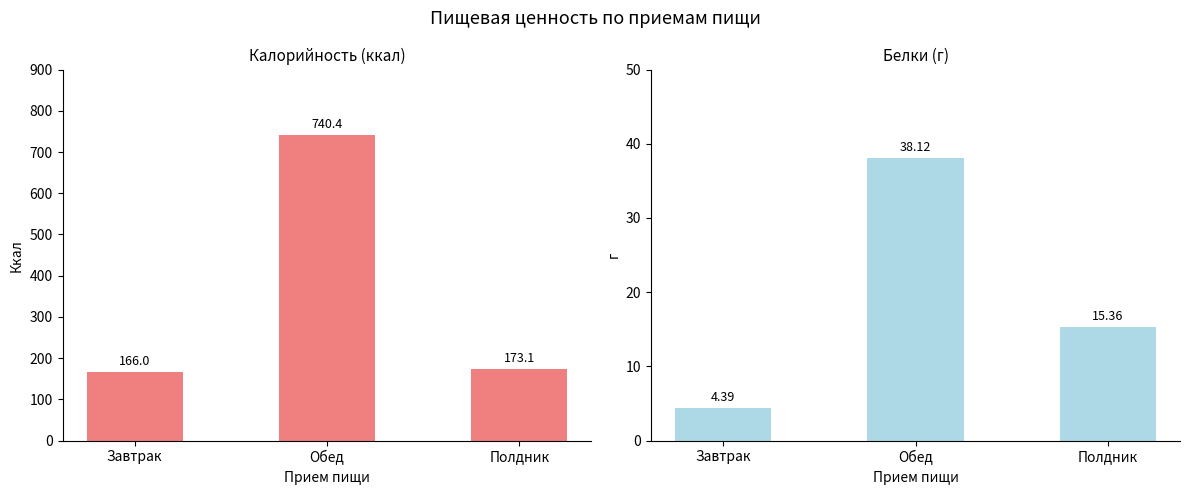

Reading left to right, list all the values displayed in this chart.

Калорийность: 166.0	740.4	173.1
Белки: 4.4	38.1	15.4